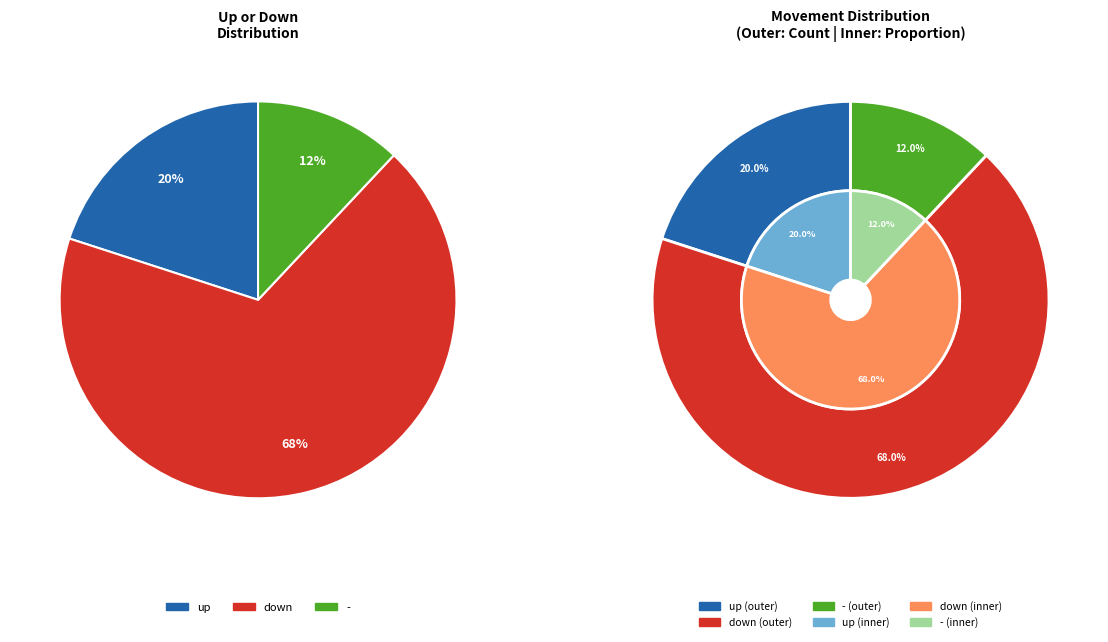

What percentage is the up slice, to the nearest percent?

20%